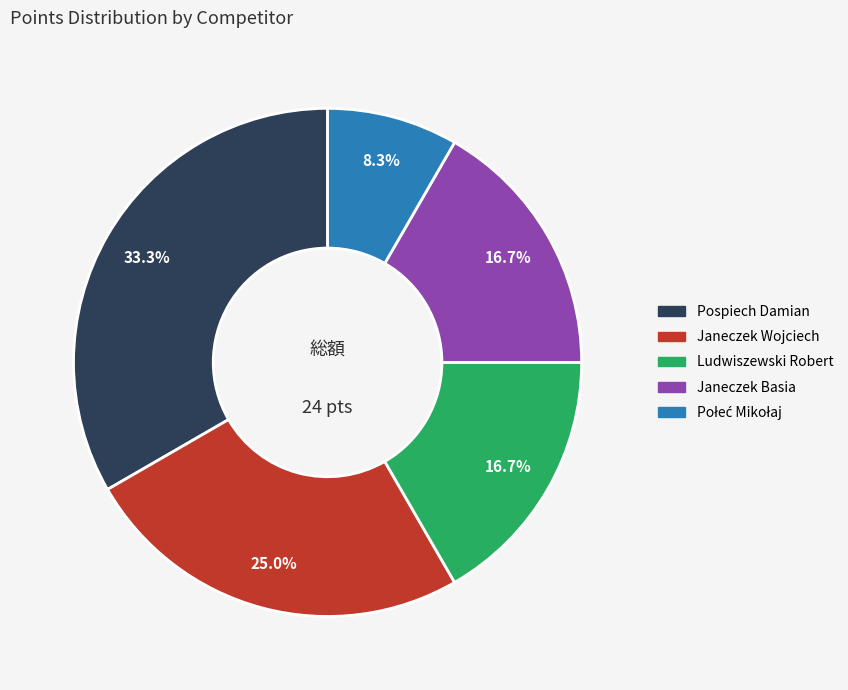

Which category has the biggest portion of the pie?

Pospiech Damian